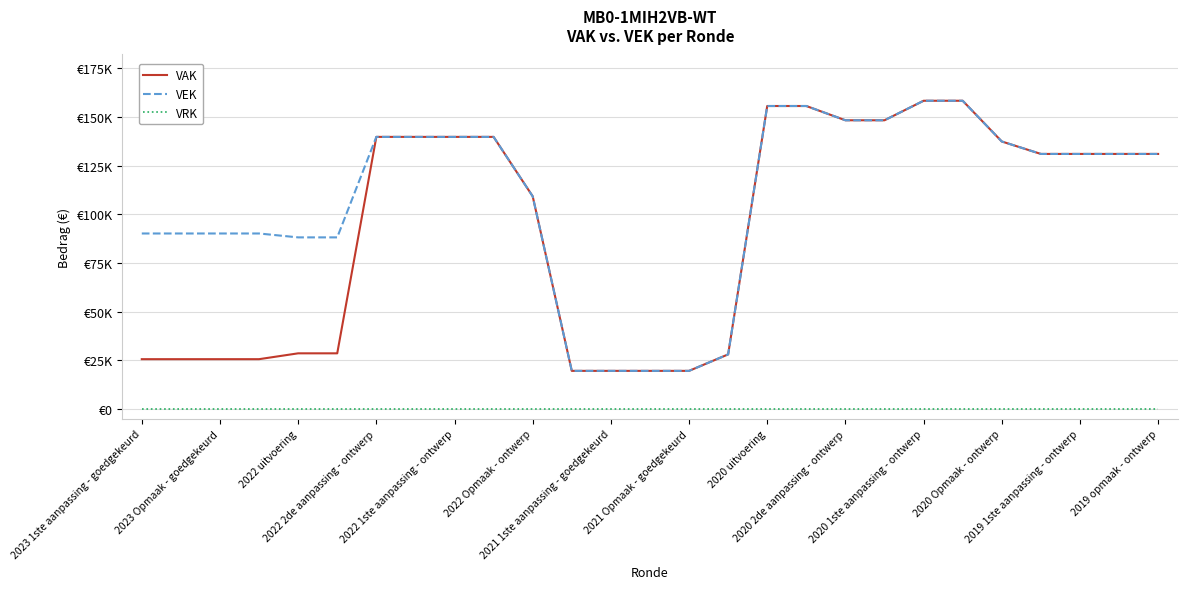

Does the chart have visible grid lines?

Yes